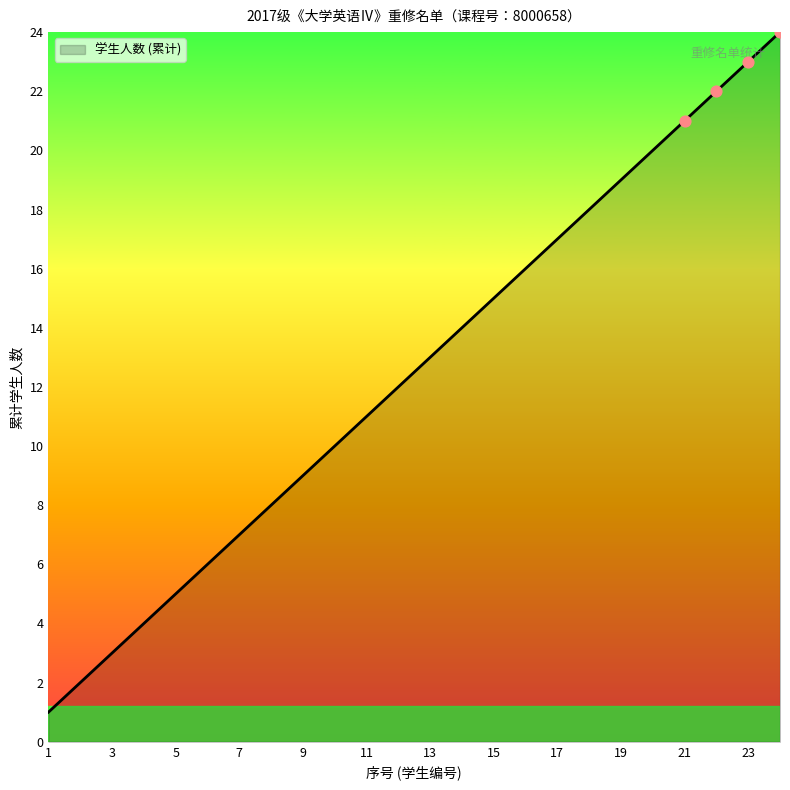

What is the maximum value shown in the chart?

24